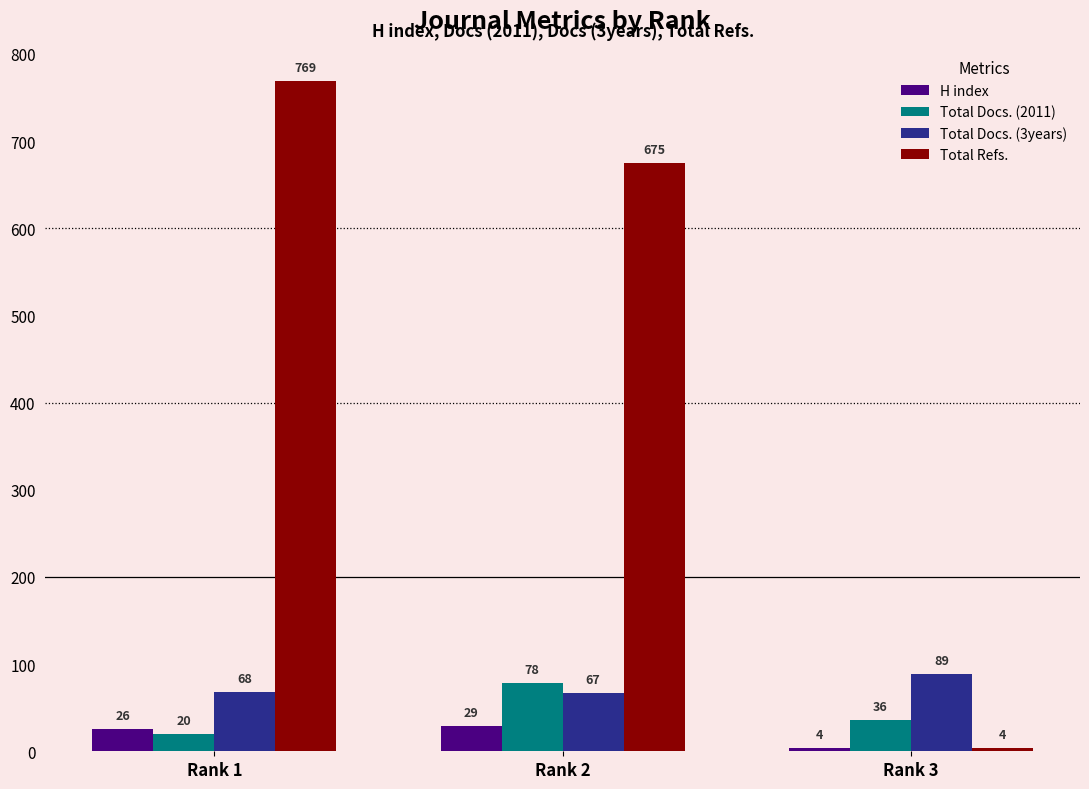

Reading left to right, what are all the values shown in this chart?

H index: Rank 1=26	Rank 2=29	Rank 3=4
Total Docs. (2011): Rank 1=20	Rank 2=78	Rank 3=36
Total Docs. (3years): Rank 1=68	Rank 2=67	Rank 3=89
Total Refs.: Rank 1=769	Rank 2=675	Rank 3=4